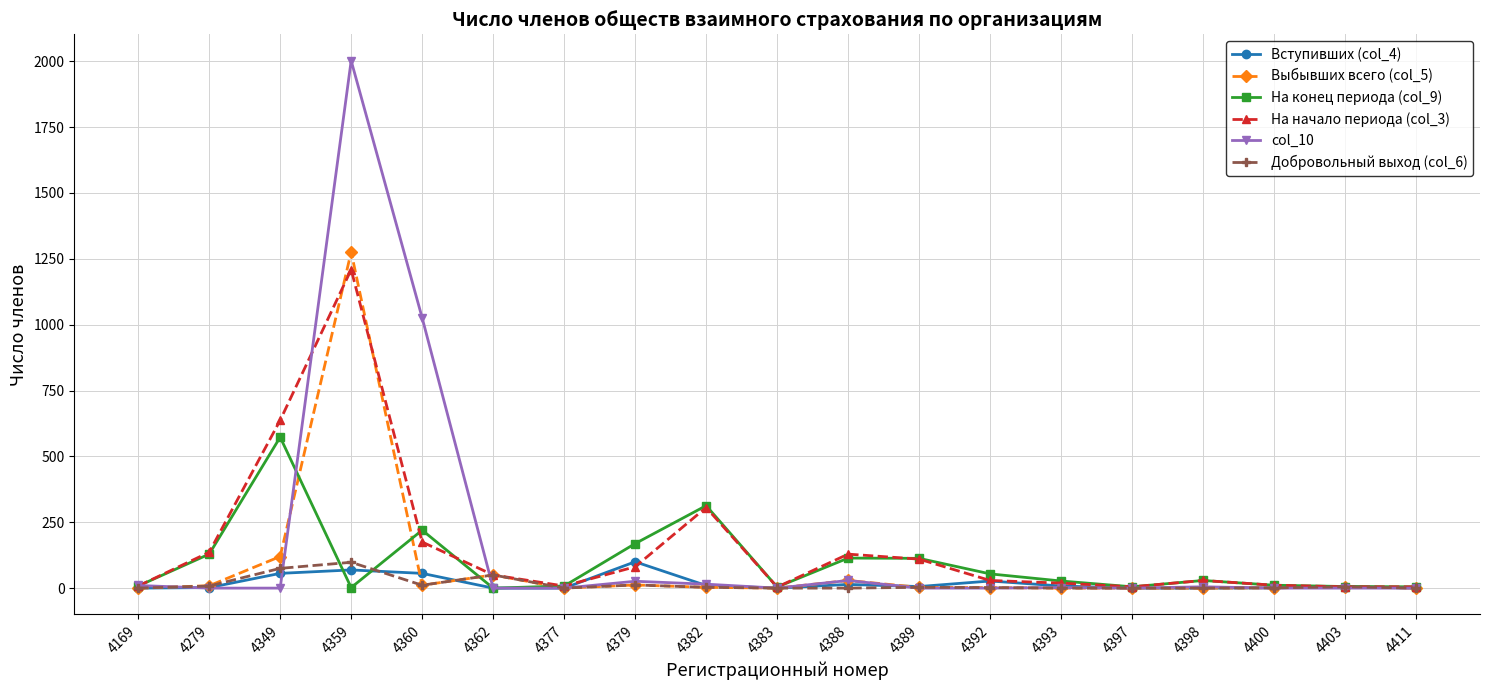

The На конец периода (col_9) series shows 169 at 4379. True or false?

True